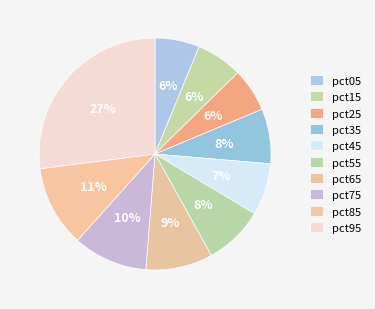

Which category has the smallest portion of the pie?

pct25